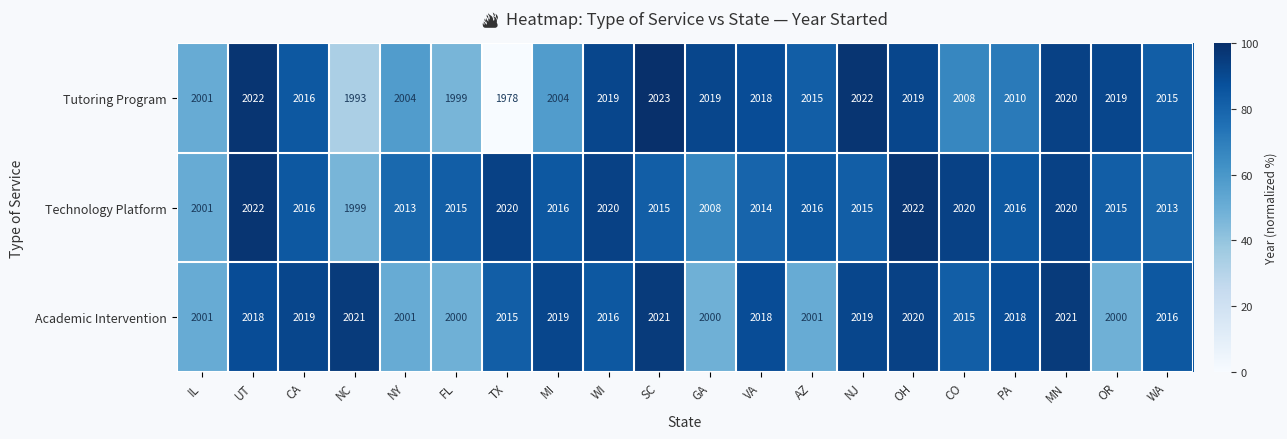

List the series in order of their overall mean, lowest first.

Tutoring Program, Academic Intervention, Technology Platform